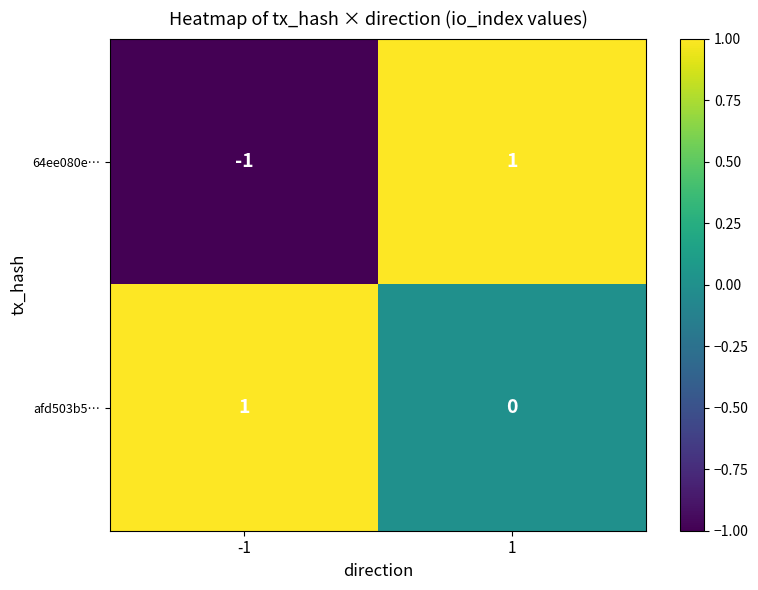

List the series in order of their overall mean, lowest first.

64ee080e…, afd503b5…